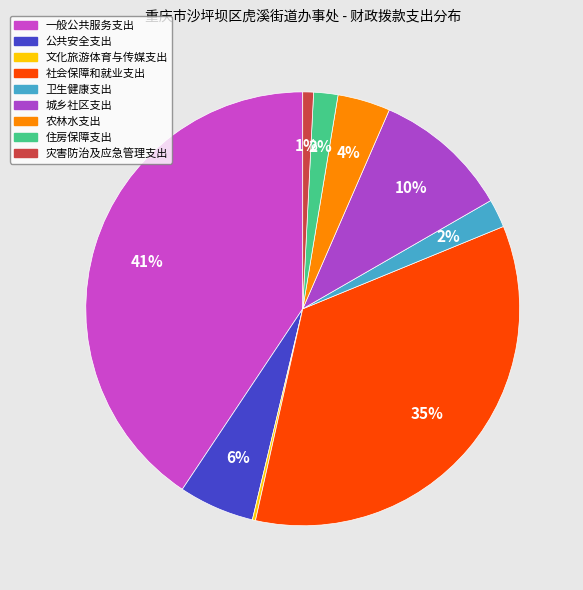

Do 社会保障和就业支出 and 一般公共服务支出 together represent more than half of the pie?

Yes